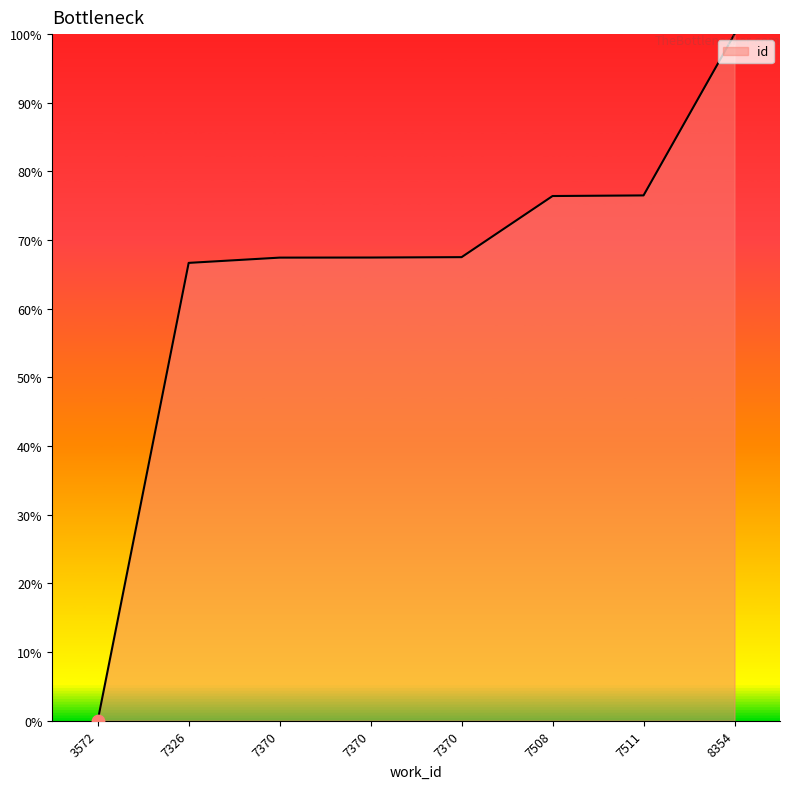

What is the change in value from 7370 to 7370?

+0.1